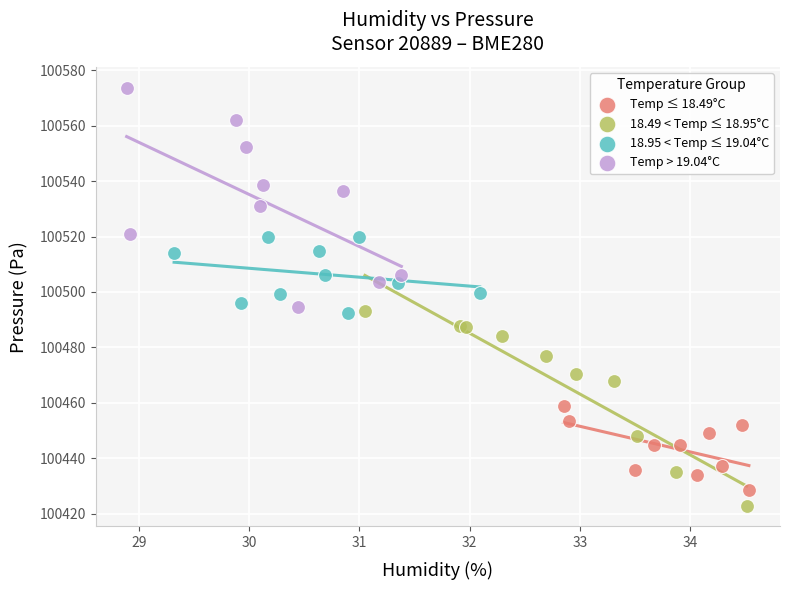

Which series has the largest Y range (max minus min)?

Temp > 19.04°C